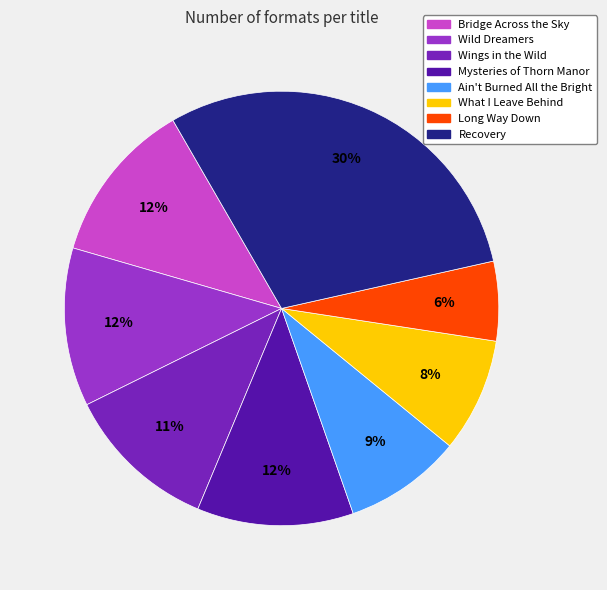

To the nearest percent, what is the difference between the largest and smallest slice percentages?

24%